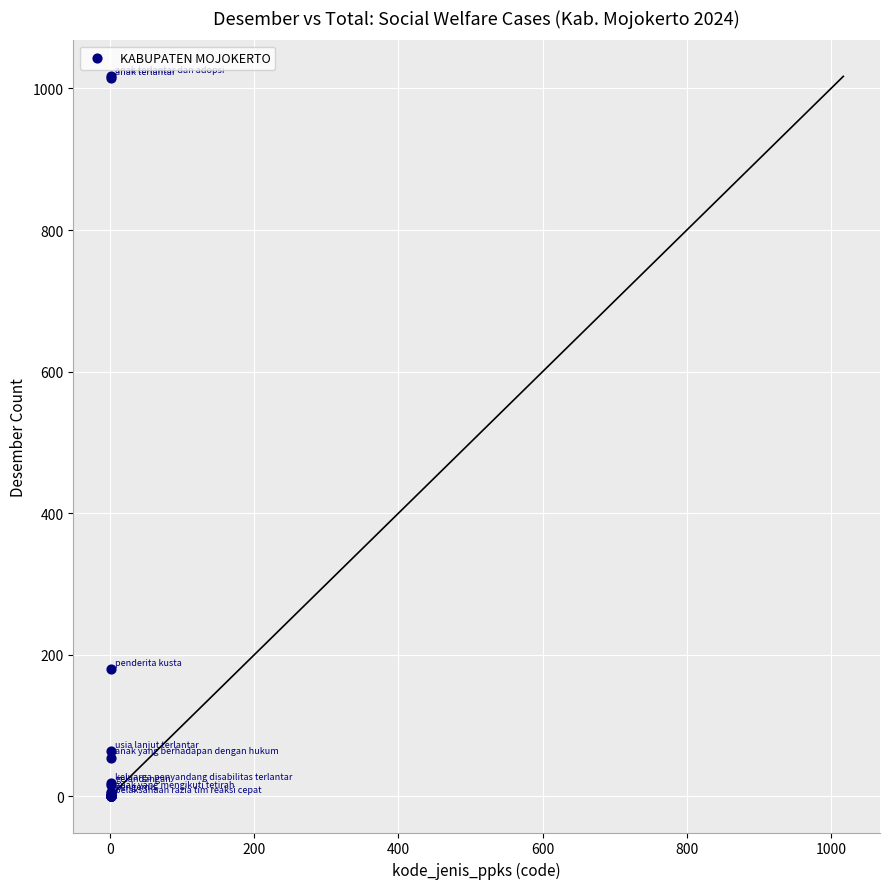

What Y value in the scatter plot is closest to 508?

180